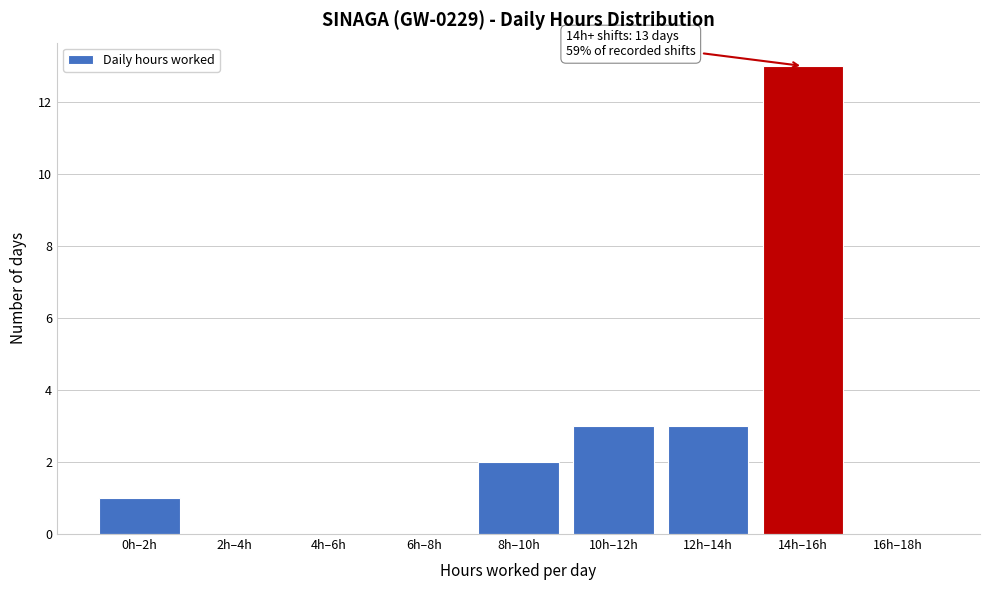

Reading right to left, transcribe all the data shown in this chart.

16h–18h=0	14h–16h=13	12h–14h=3	10h–12h=3	8h–10h=2	6h–8h=0	4h–6h=0	2h–4h=0	0h–2h=1